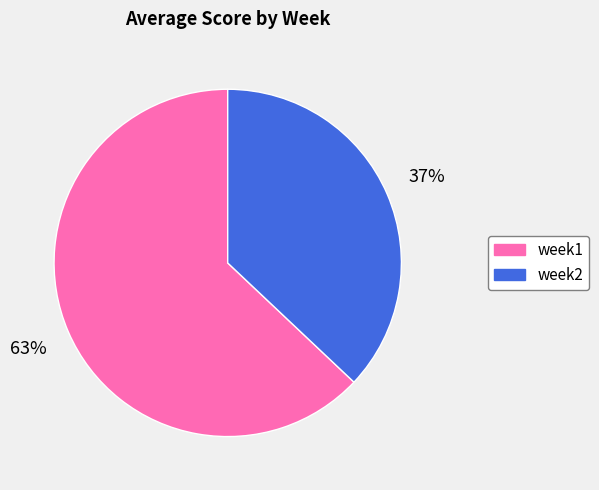

What percentage is the week2 slice, to the nearest percent?

37%